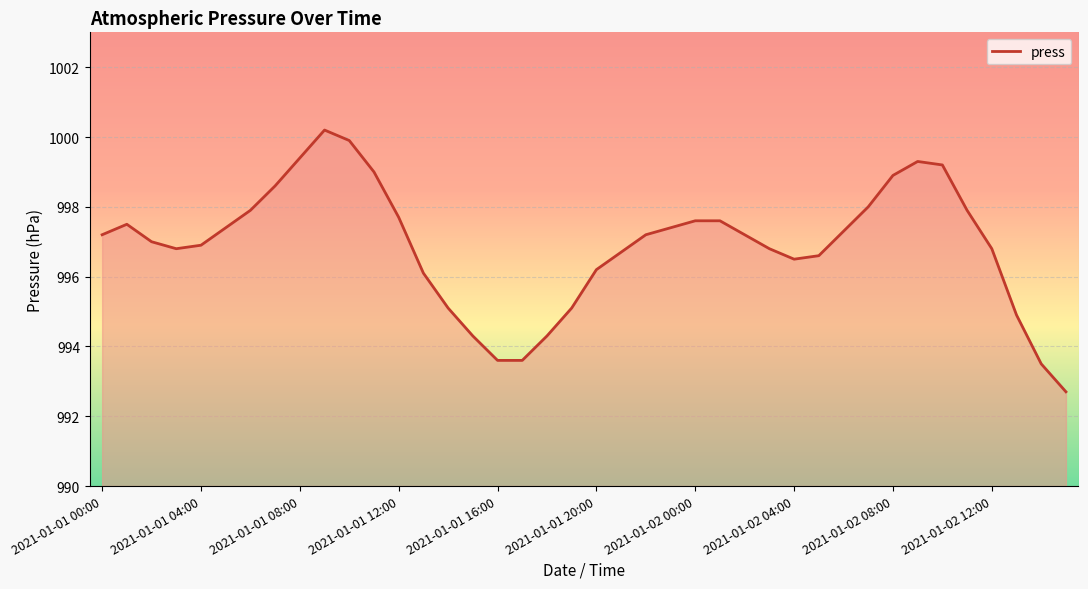

What is the difference between the maximum and minimum values?

7.5